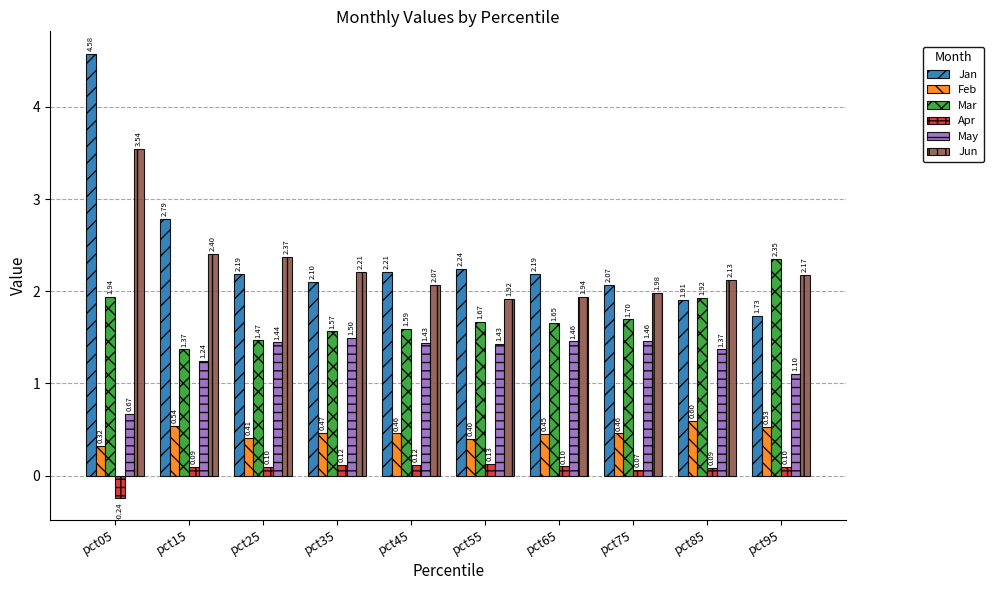

What is the difference between the maximum and minimum values in the Apr series?

0.4